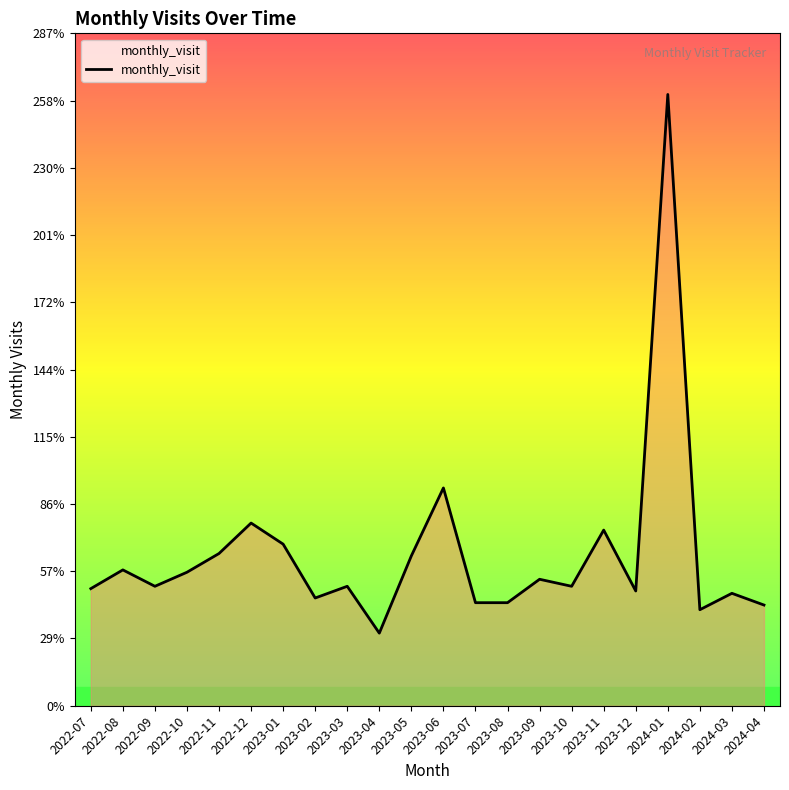

At which category does the chart reach its peak across all series?

2024-01